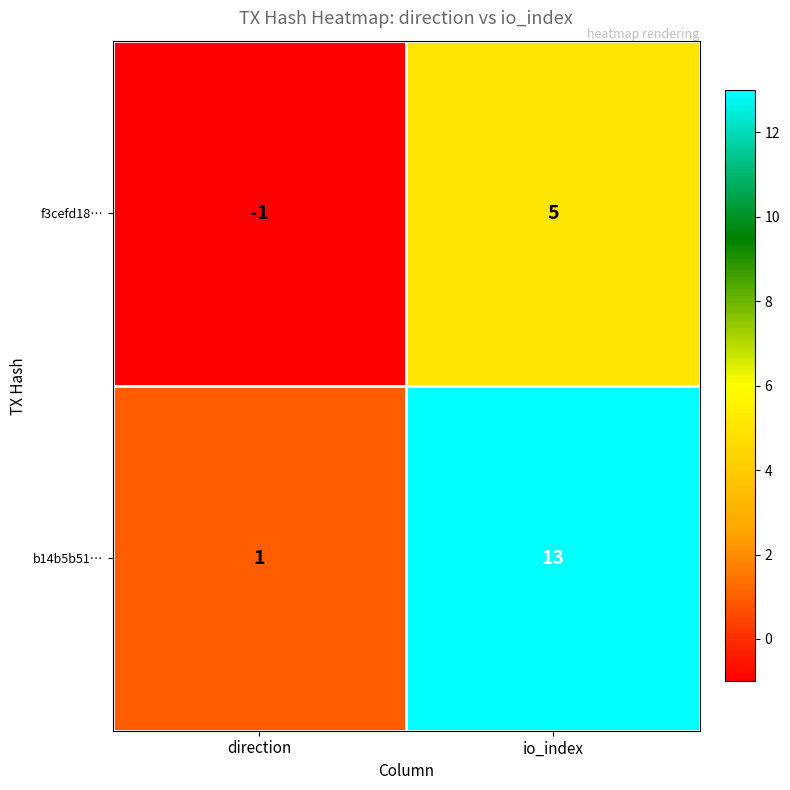

Where is b14b5b51… nearest to the value 7?

direction